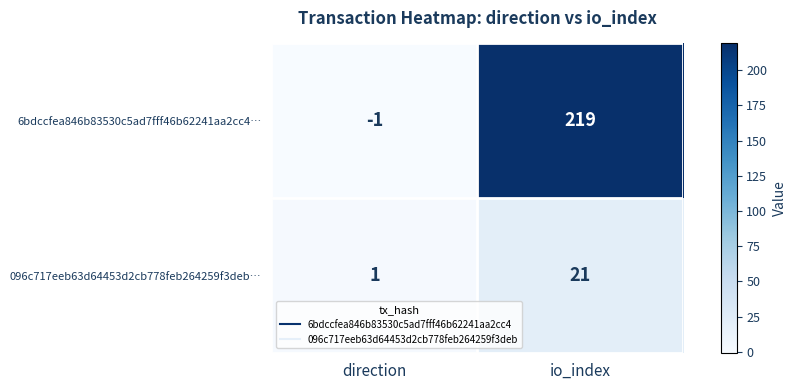

What is the maximum value for 096c717eeb63d64453d2cb778feb264259f3deb…?

21